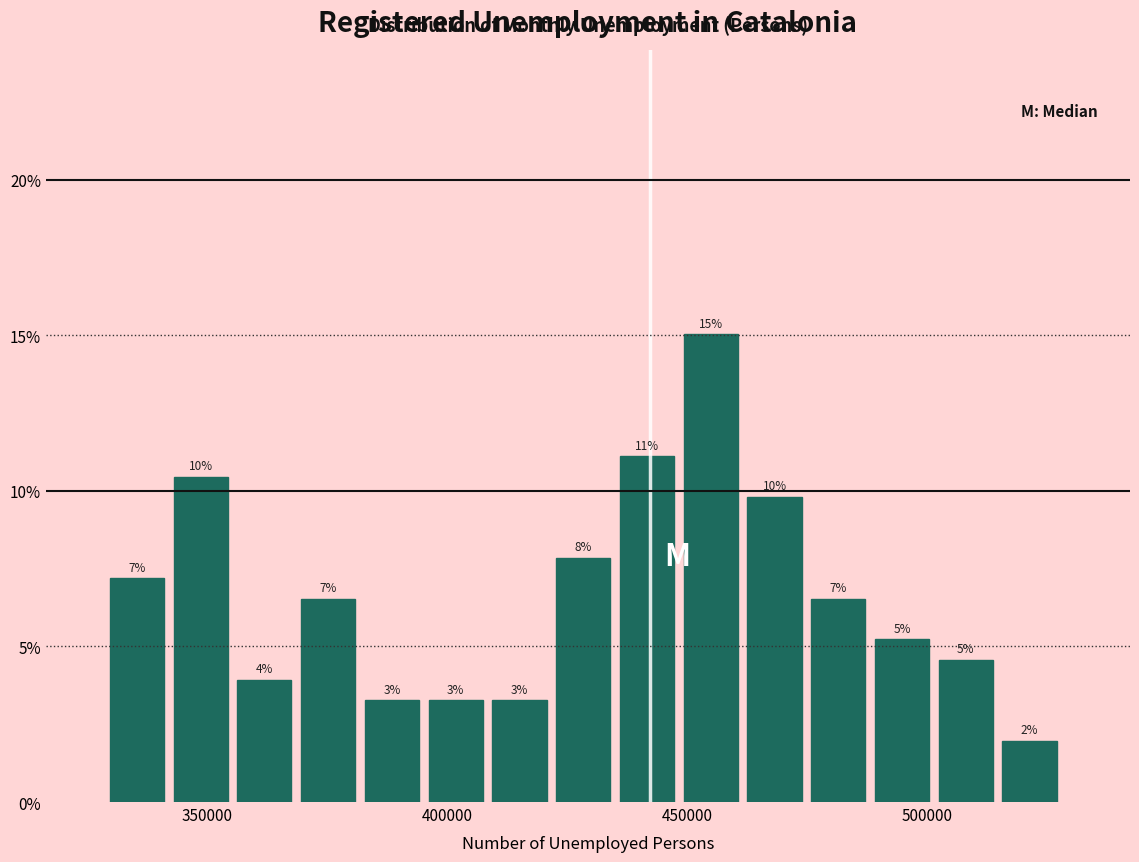

Around what value on the x-axis is the tallest bar? Give the approximate position of its centre, as read against the axis.

455000